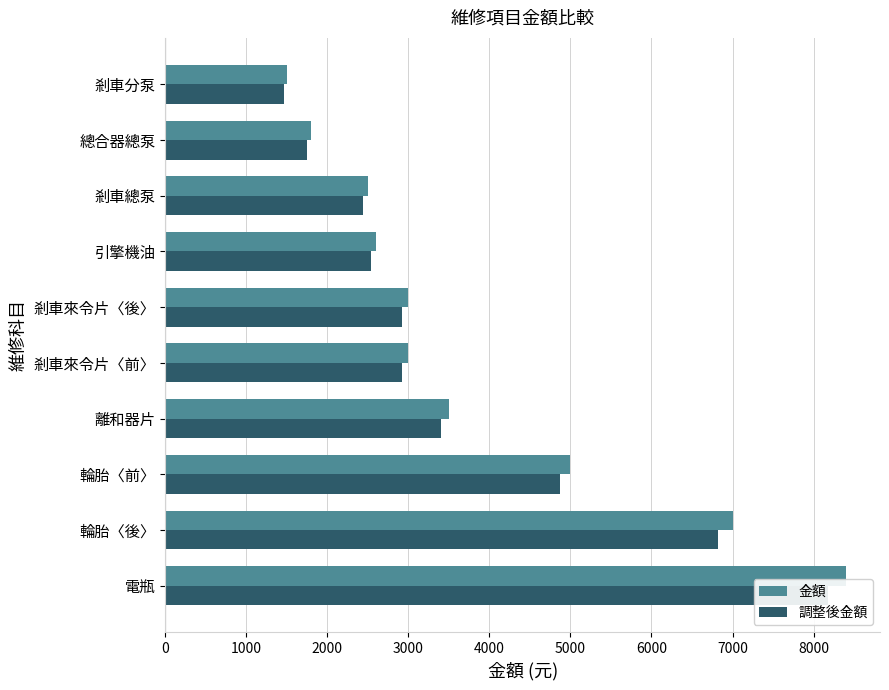

Are the bars horizontal?

Yes